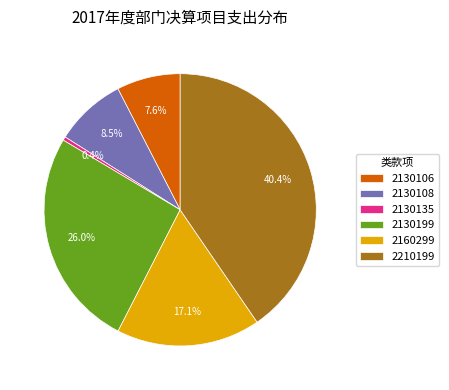

Which slice is the largest?

2210199